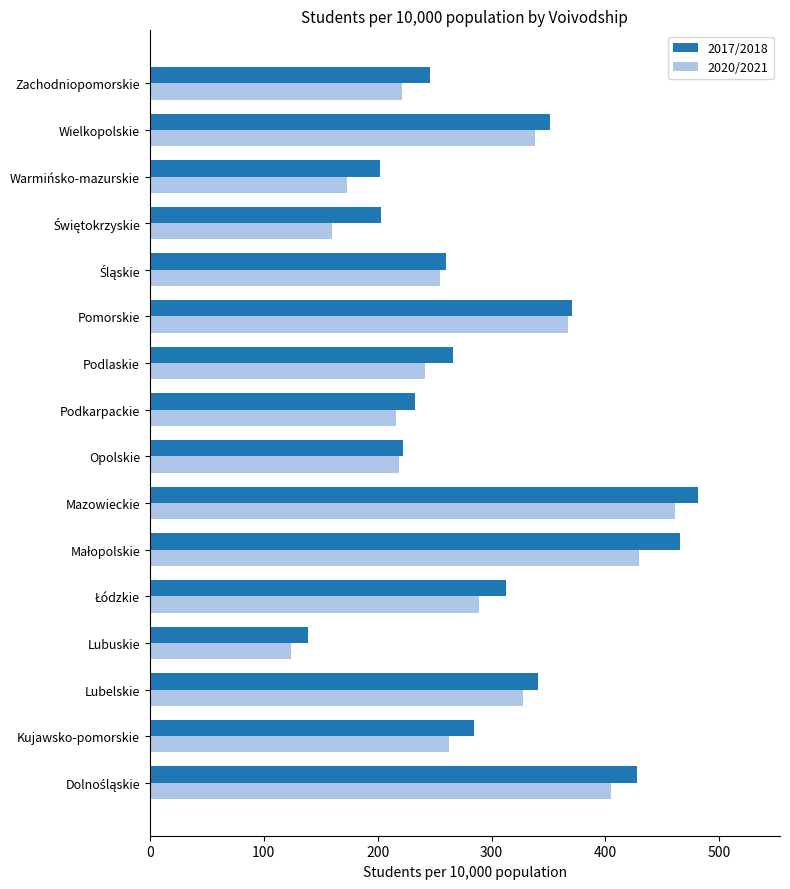

List the series in order of their overall mean, highest first.

2017/2018, 2020/2021